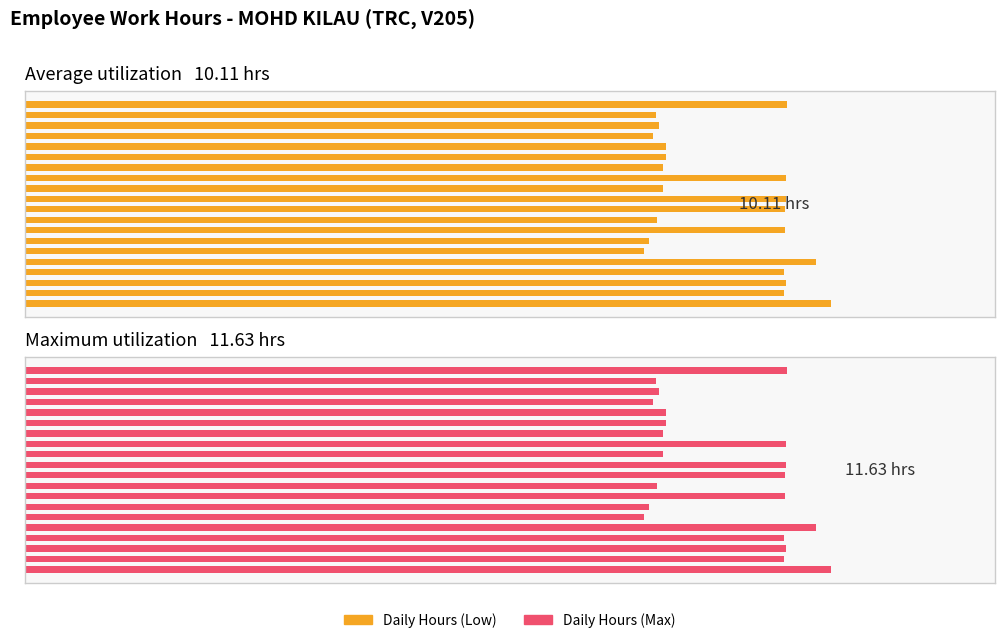

What is the value of the Daily Hours (Low) bar at the 3rd from the left?

11.0